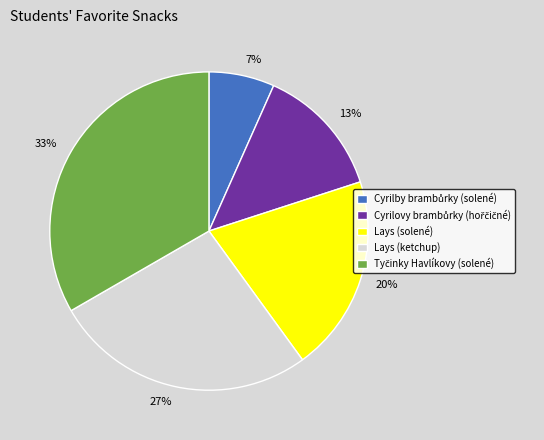

Is there a majority slice in this chart?

No